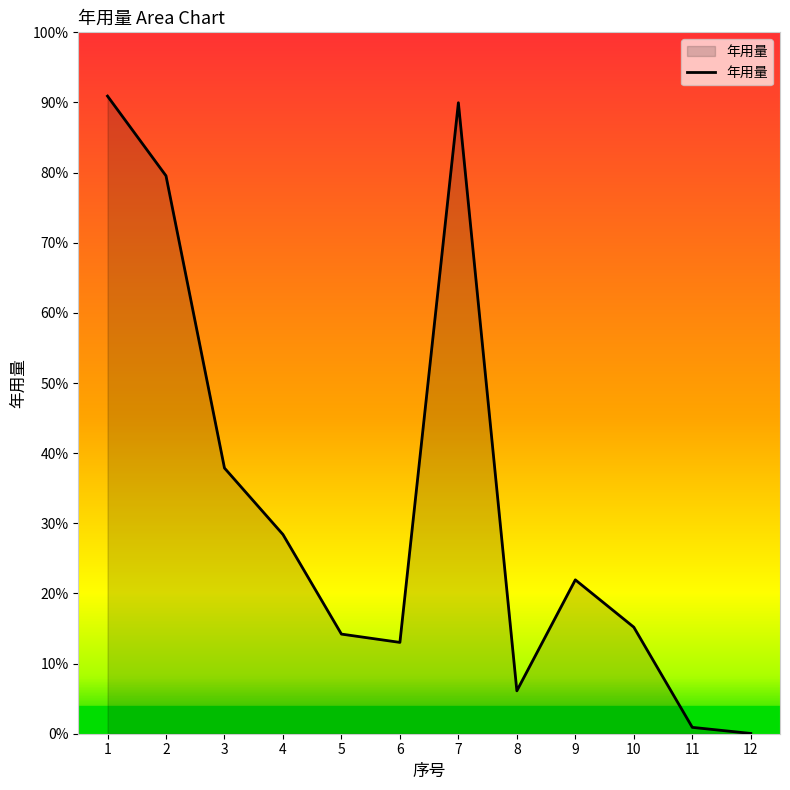

Is this an area chart (filled region under the line)?

Yes